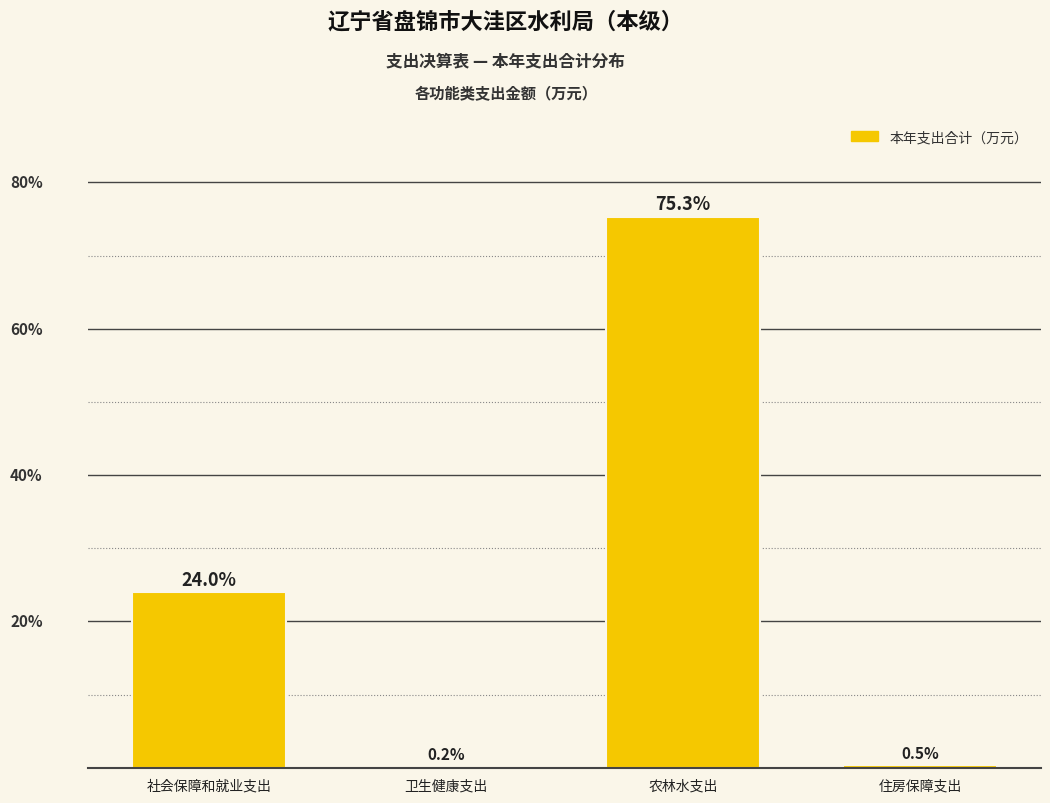

Which has a higher value, 住房保障支出 or 卫生健康支出?

住房保障支出